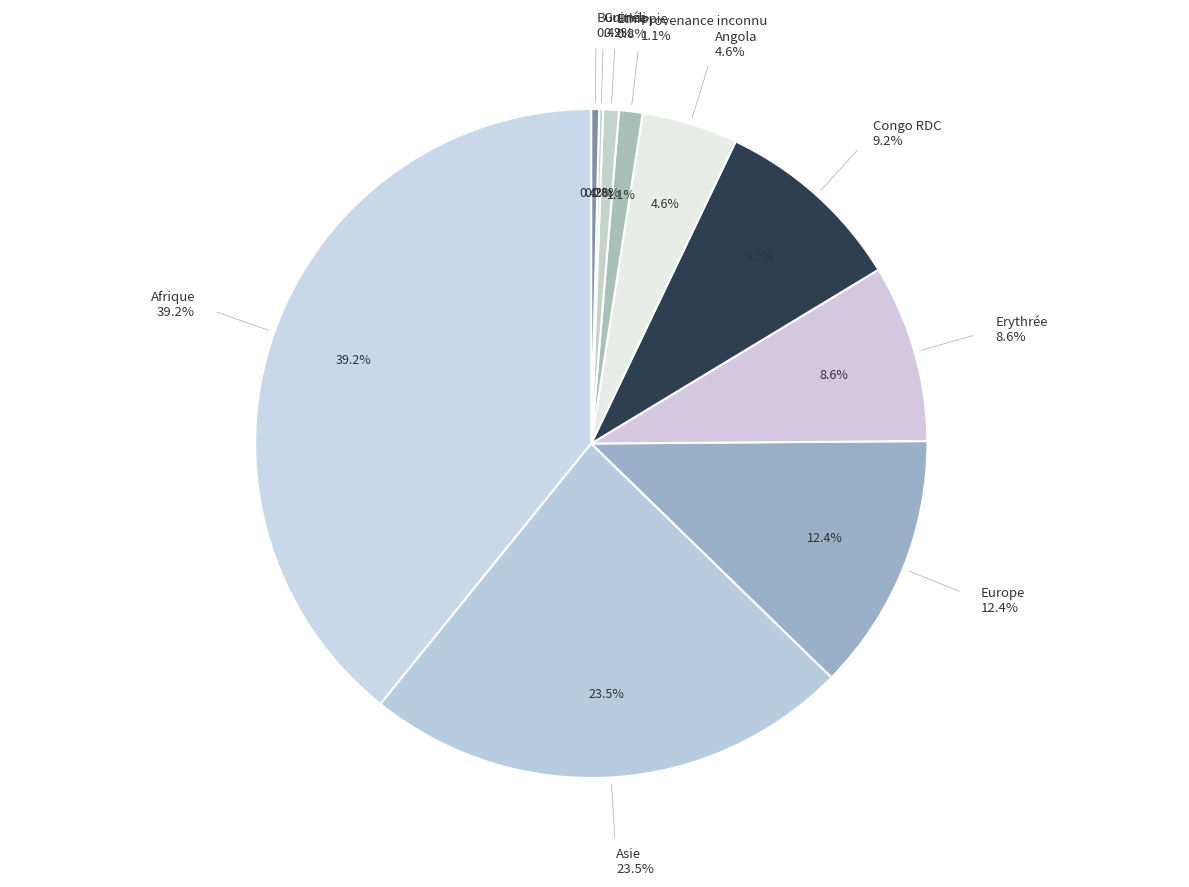

What is the smallest slice in the pie chart?

Subsahara